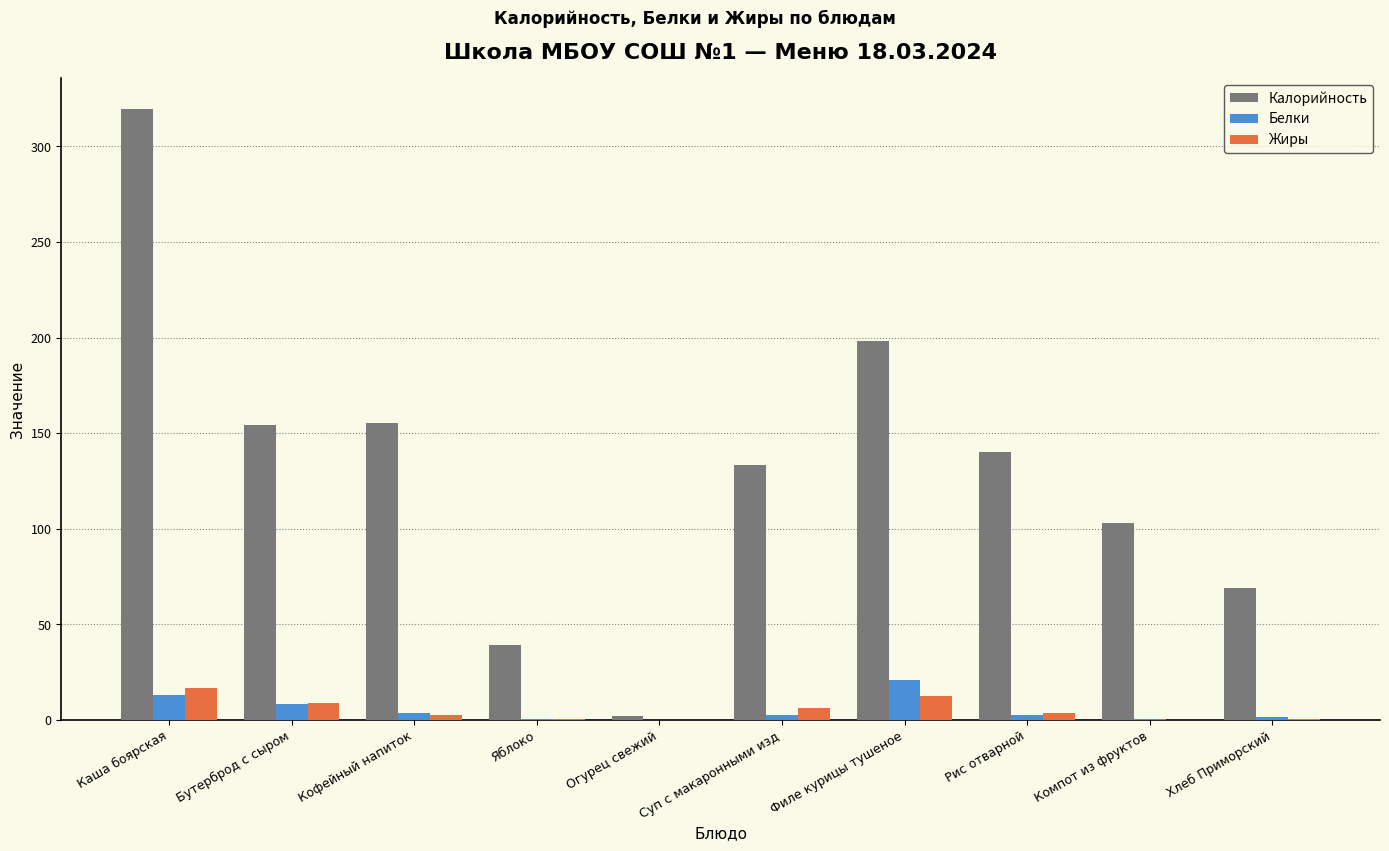

Which category has the highest value in the Белки series?

Филе курицы тушеное